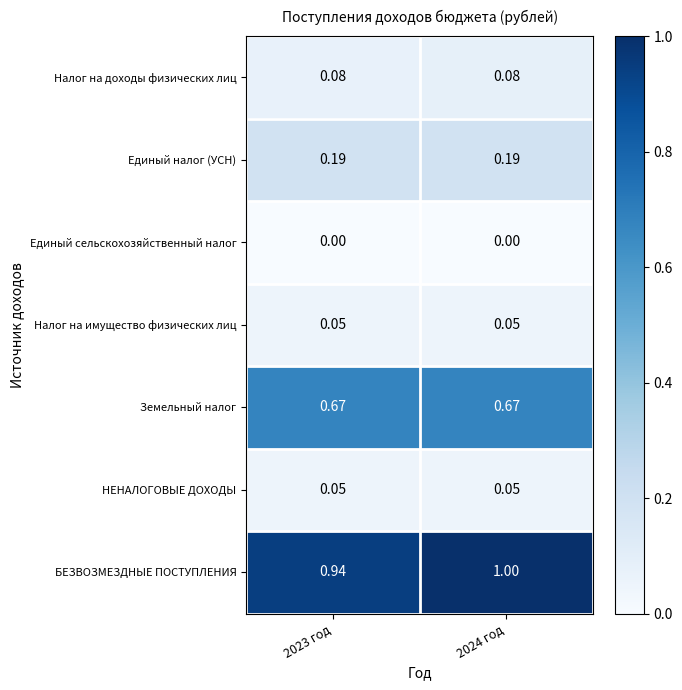

Between 2023 год and 2024 год, which series saw the biggest shift?

БЕЗВОЗМЕЗДНЫЕ ПОСТУПЛЕНИЯ